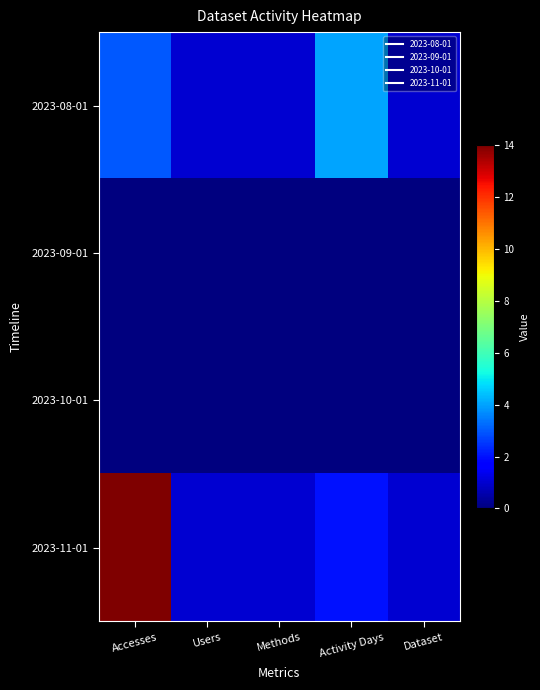

Reading left to right, extract all data points from this chart.

2023-08-01: Accesses=3	Users=1	Methods=1	Activity Days=4	Dataset=1
2023-09-01: Accesses=0	Users=0	Methods=0	Activity Days=0	Dataset=0
2023-10-01: Accesses=0	Users=0	Methods=0	Activity Days=0	Dataset=0
2023-11-01: Accesses=14	Users=1	Methods=1	Activity Days=2	Dataset=1